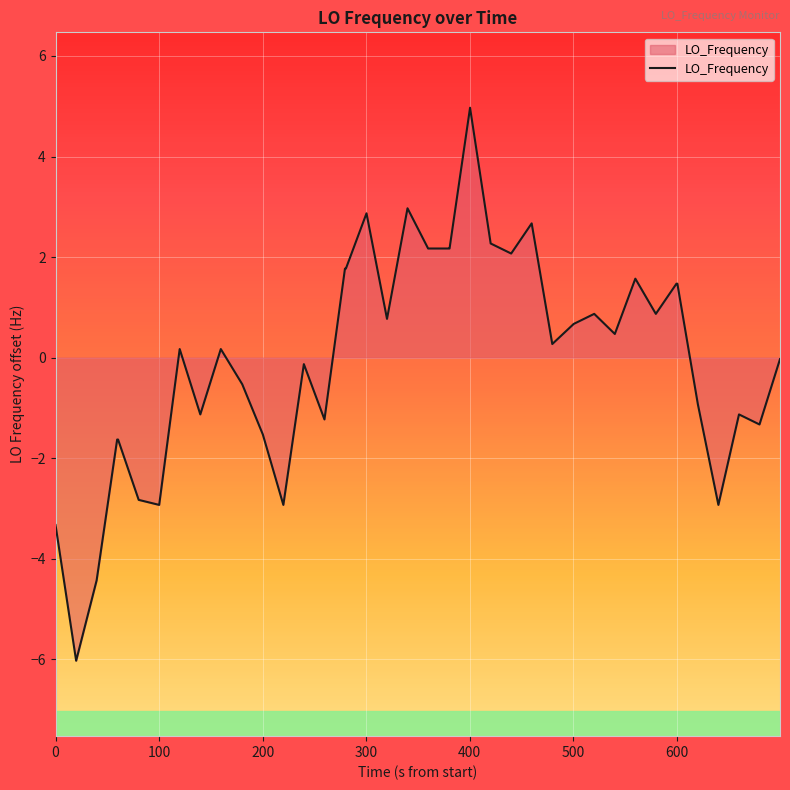

What is the minimum value shown in the chart?

-6.0